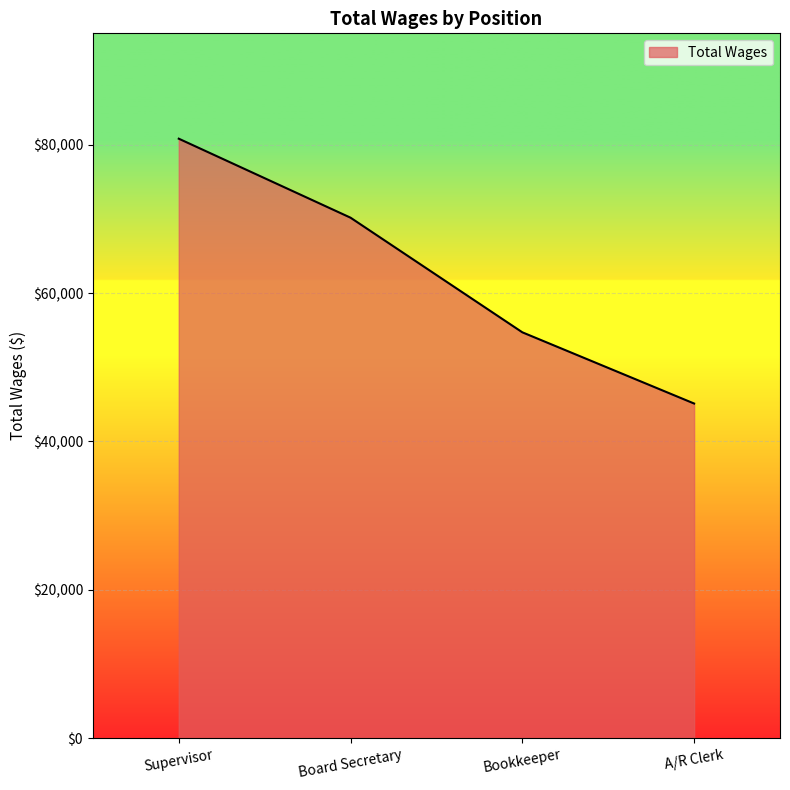

What is the sum of all values?

250787